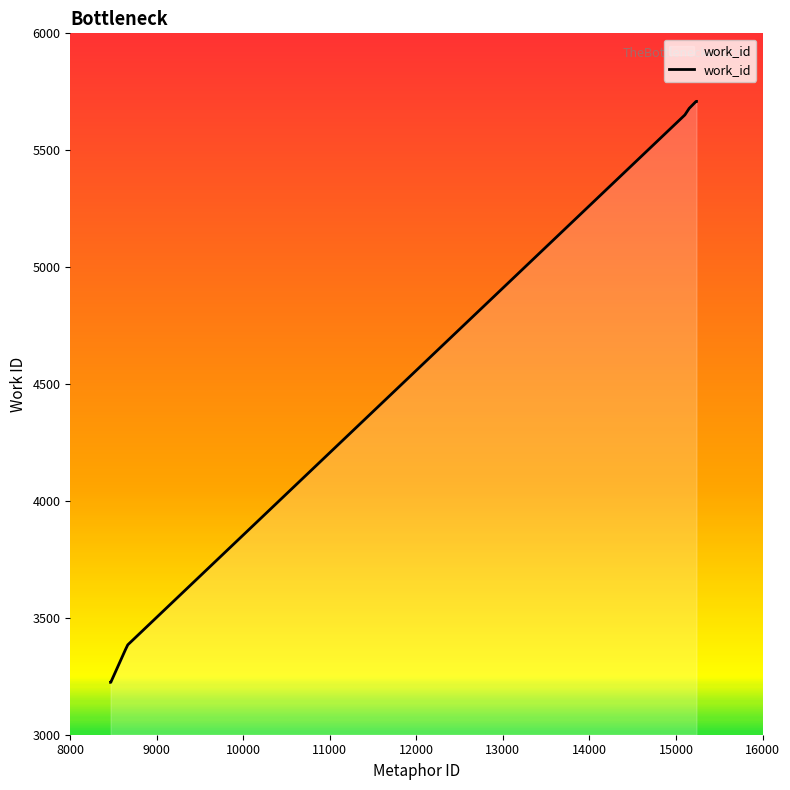

What is the smallest value displayed?

3224